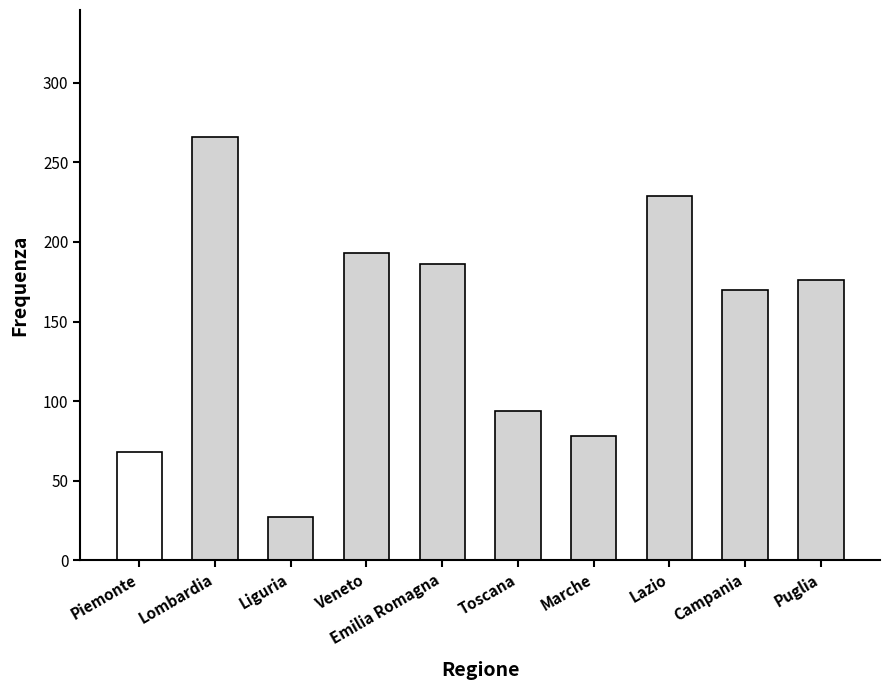

What is the ratio of the value at Emilia Romagna to the value at Marche?

2.4